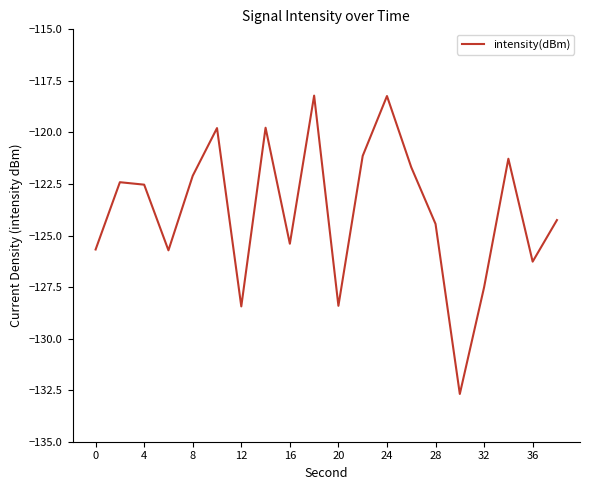

Does the chart display data point markers on the line(s)?

No